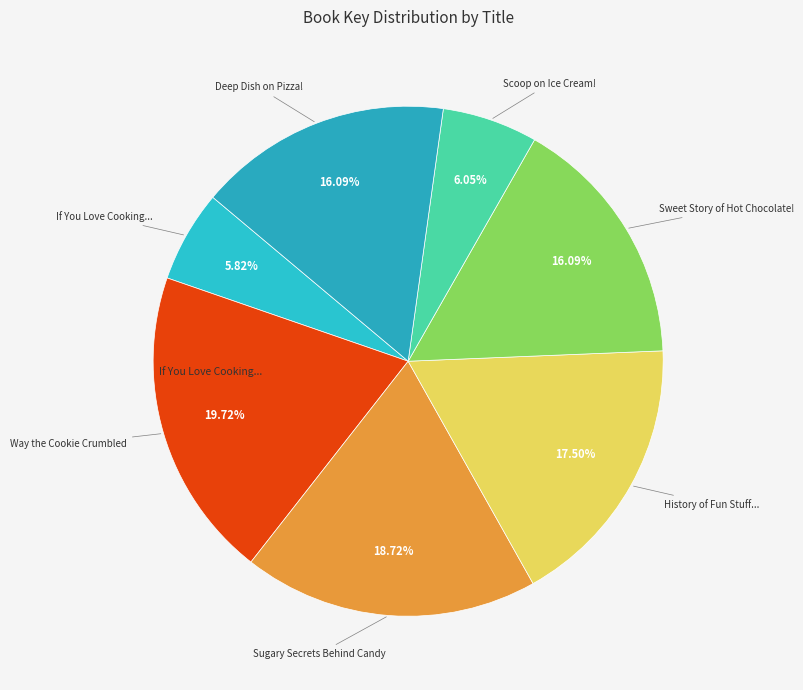

How many slices are in this pie chart?

7